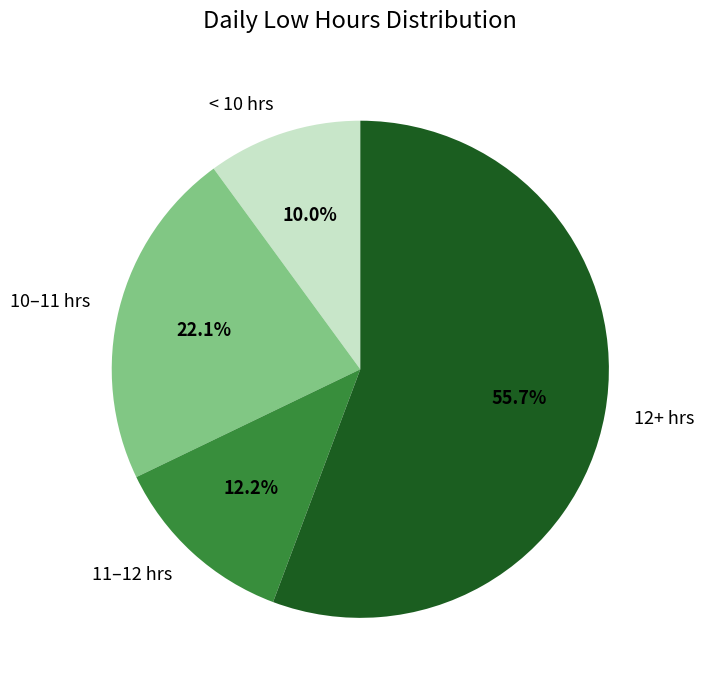

Does any single category account for the majority?

Yes